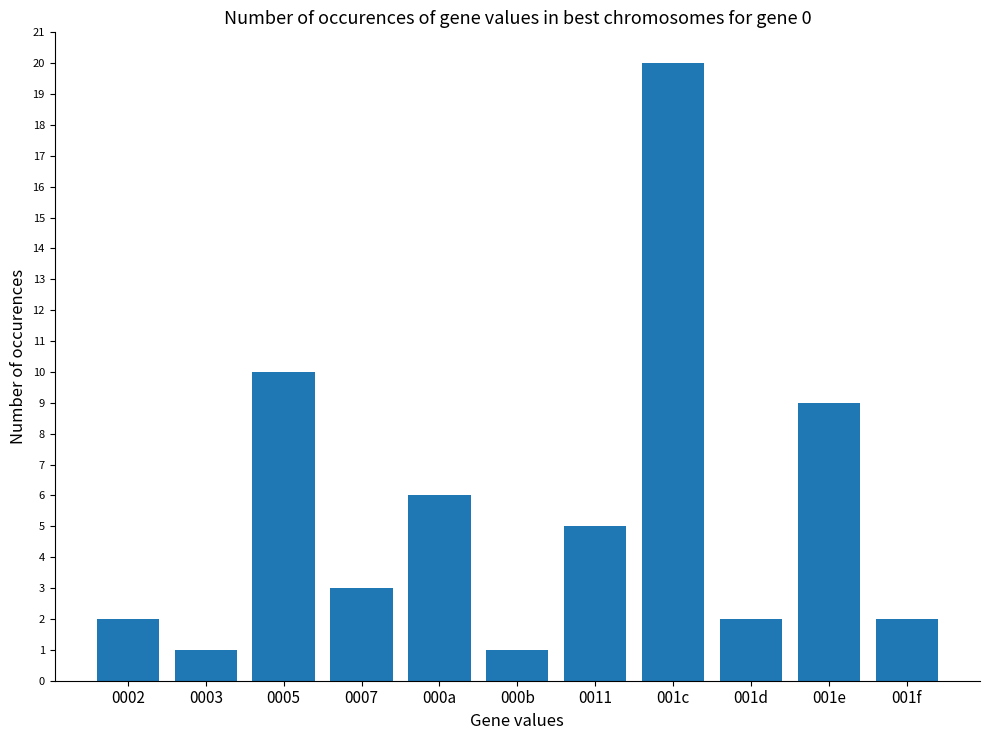

Reading left to right, what are all the values shown in this chart?

2	1	10	3	6	1	5	20	2	9	2